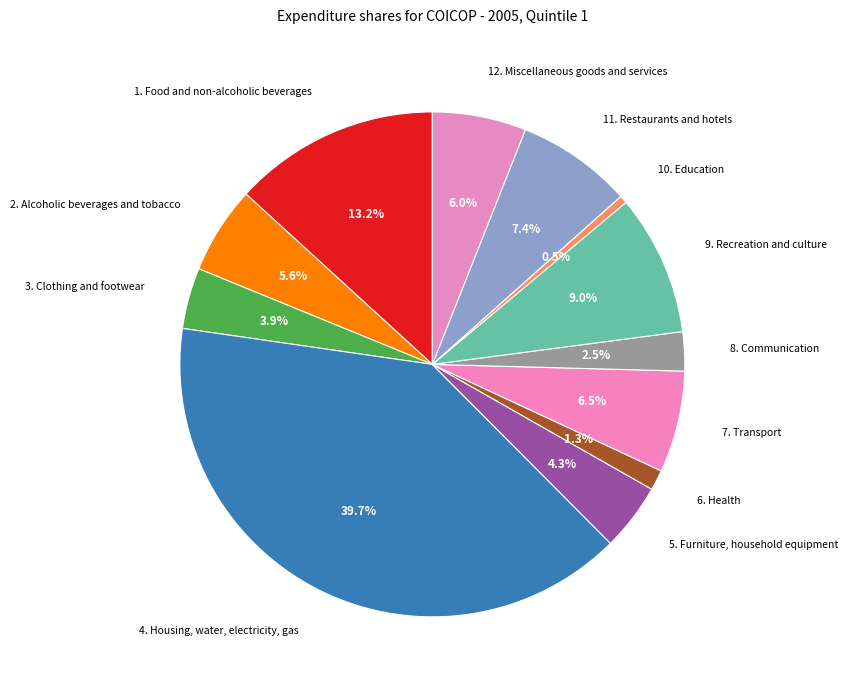

Is the sum of 12. Miscellaneous goods and services and 8. Communication greater than half?

No